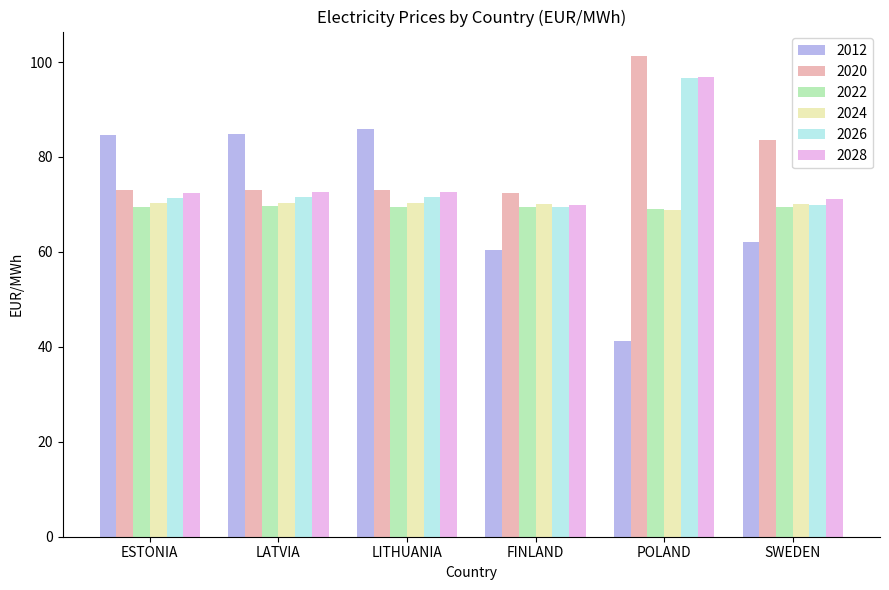

Read the 2026 value at SWEDEN.

69.9